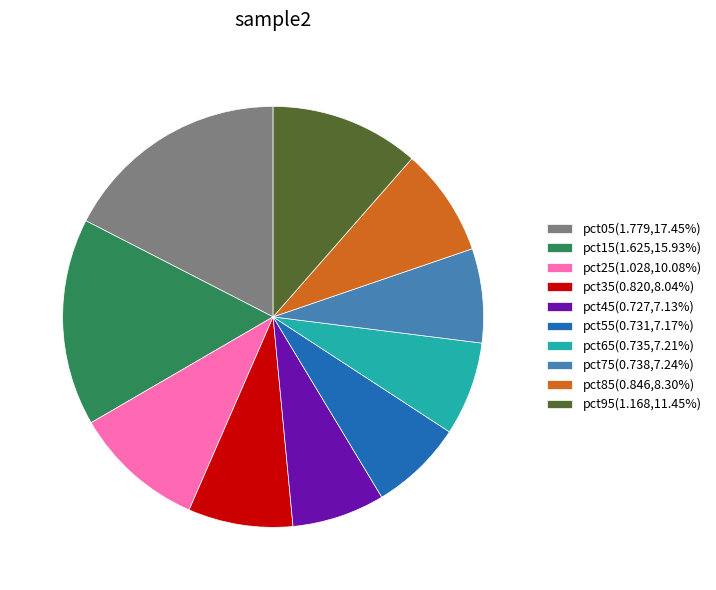

Combined, do pct15(1.625,15.93%) and pct45(0.727,7.13%) account for over 50%?

No